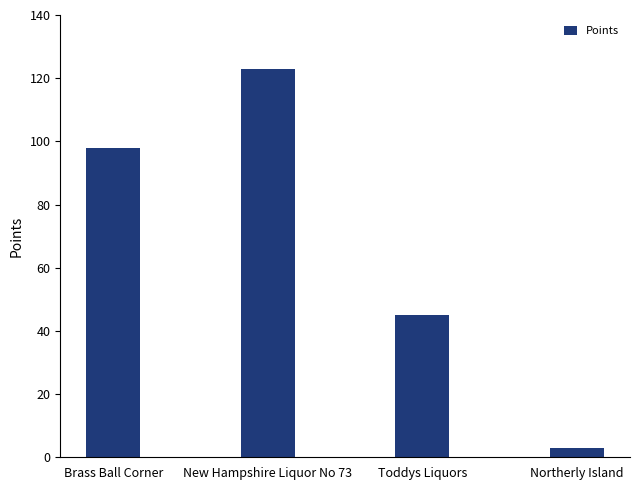

List the labels in order of value, smallest first.

Northerly Island, Toddys Liquors, Brass Ball Corner, New Hampshire Liquor No 73